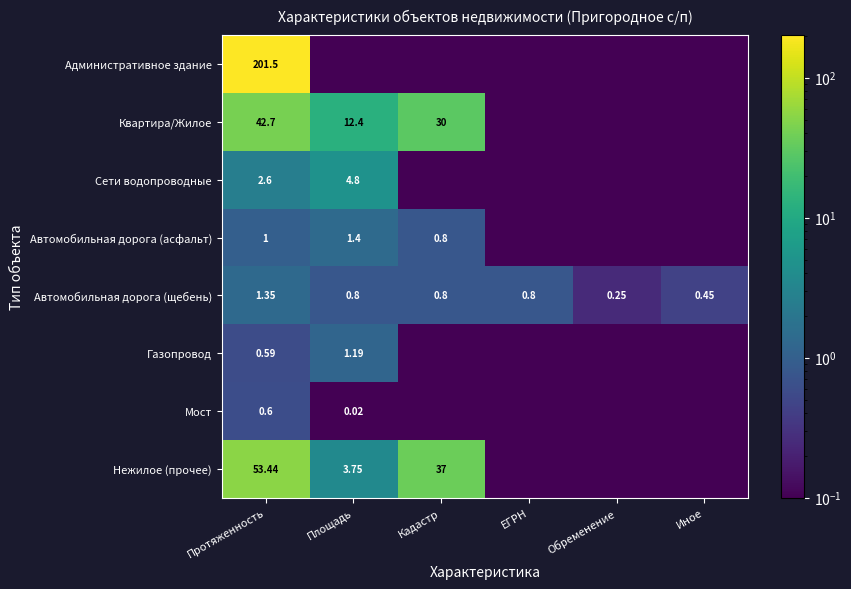

Which series has the largest range (max minus min)?

Административное здание